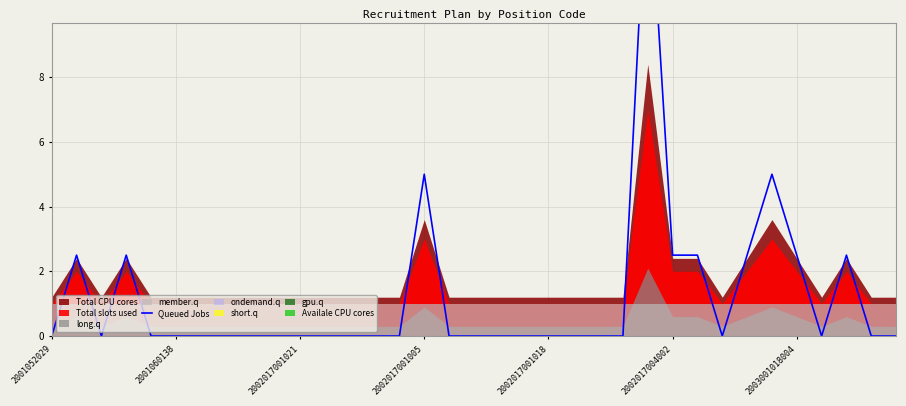

True or false: the data shows -5.8 at 7.

False